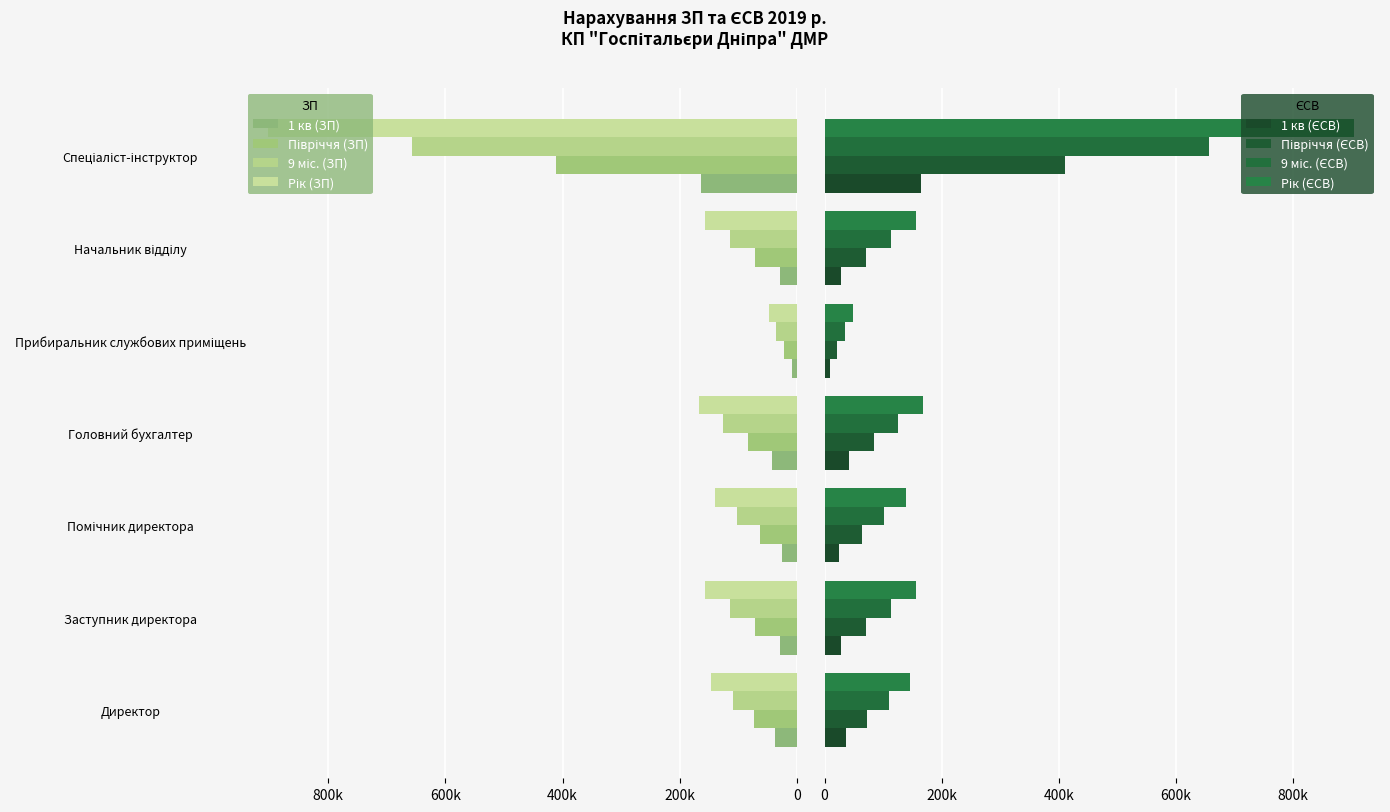

Which series has the widest spread of values?

Рік